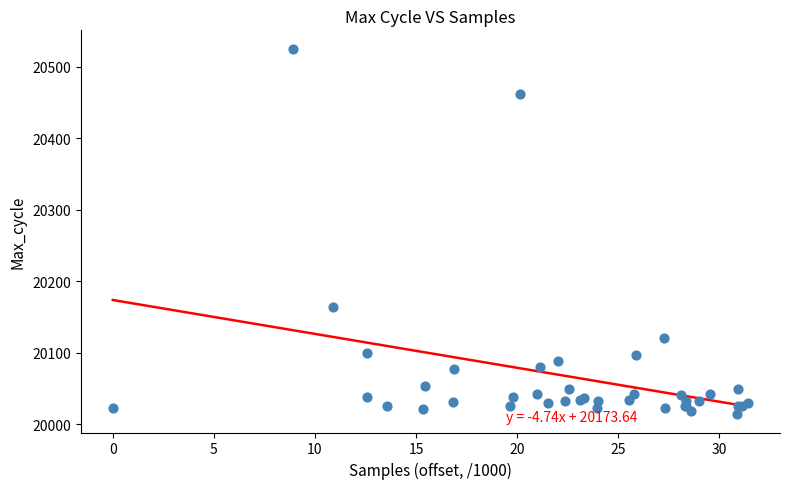

What Y value in the scatter plot is closest to 20269?

20164